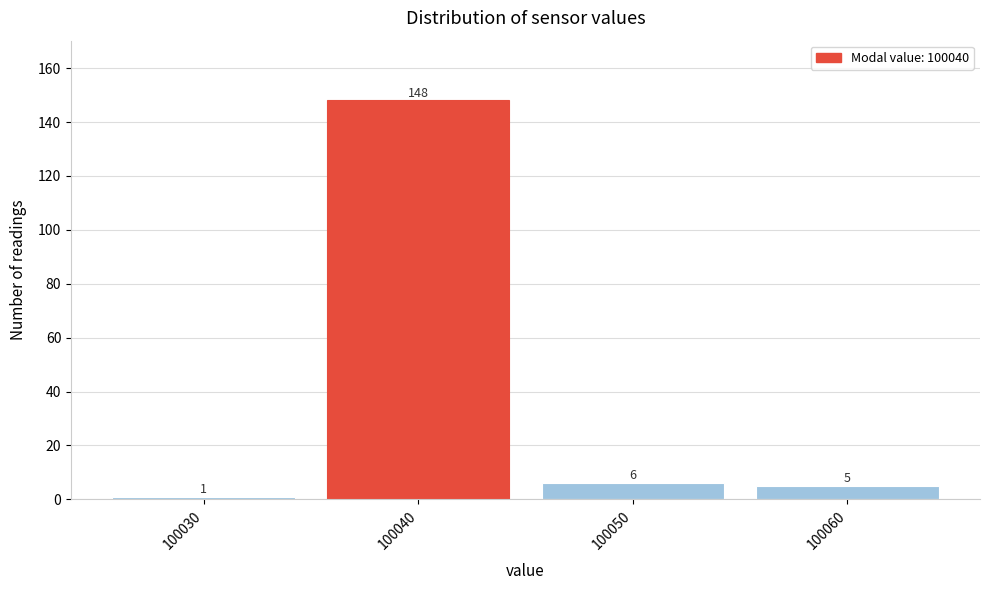

Reading left to right, what are all the values shown in this chart?

100030=1	100040=148	100050=6	100060=5